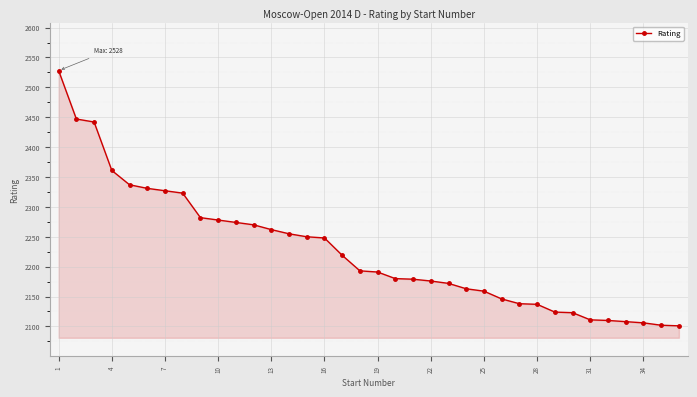

What is the difference between the maximum and minimum values?

427